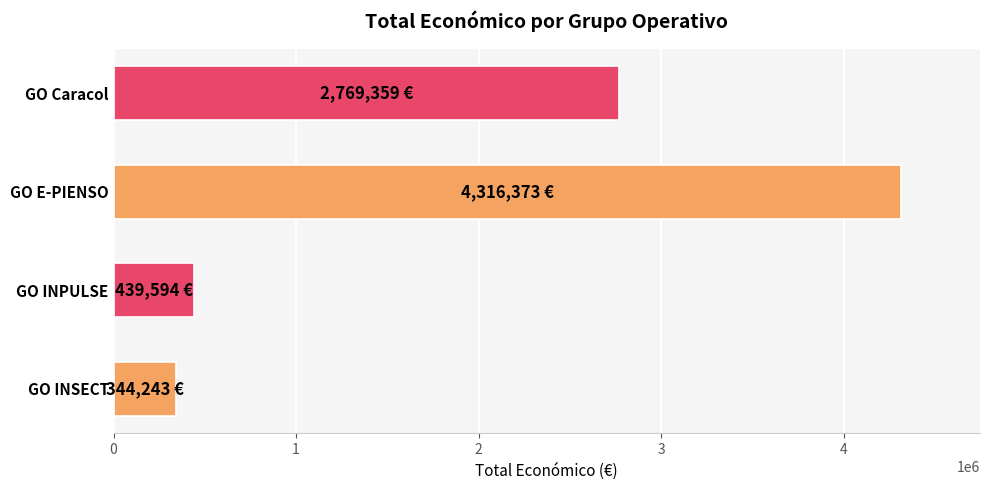

Which has a higher value, GO INPULSE or GO Caracol?

GO Caracol